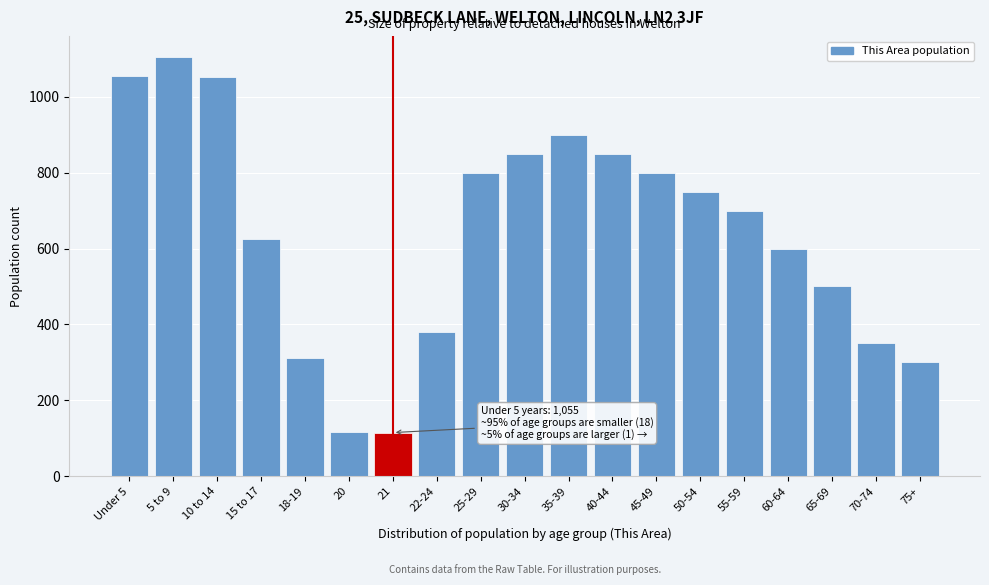

What is the average value?

640